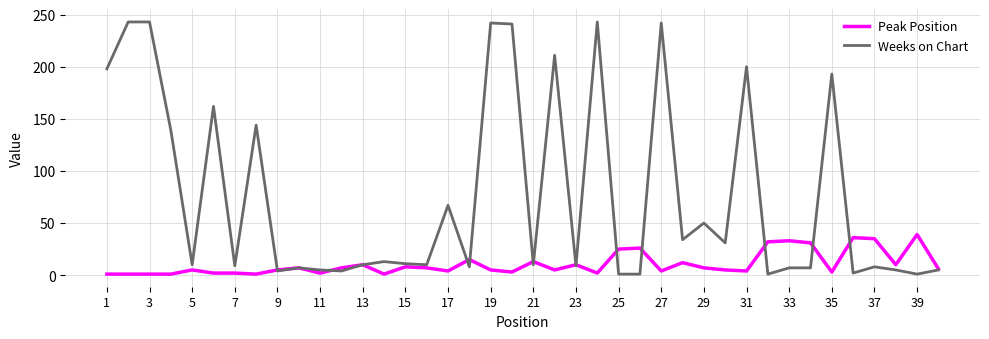

Count the number of categories in the chart.

40